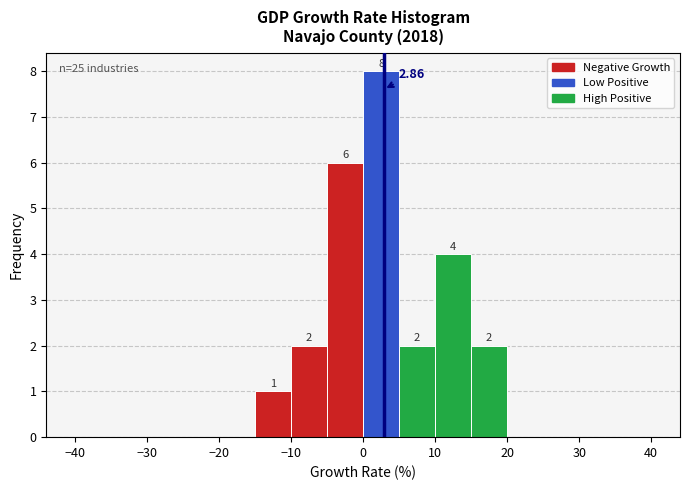

Over which range of the x-axis is the bar tallest?

0 to 5